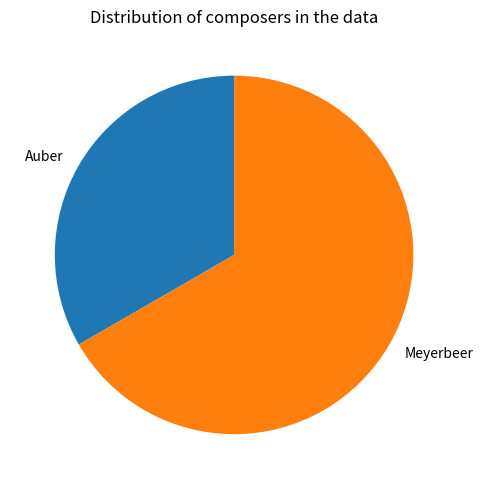

Is the sum of Auber and Meyerbeer greater than half?

Yes